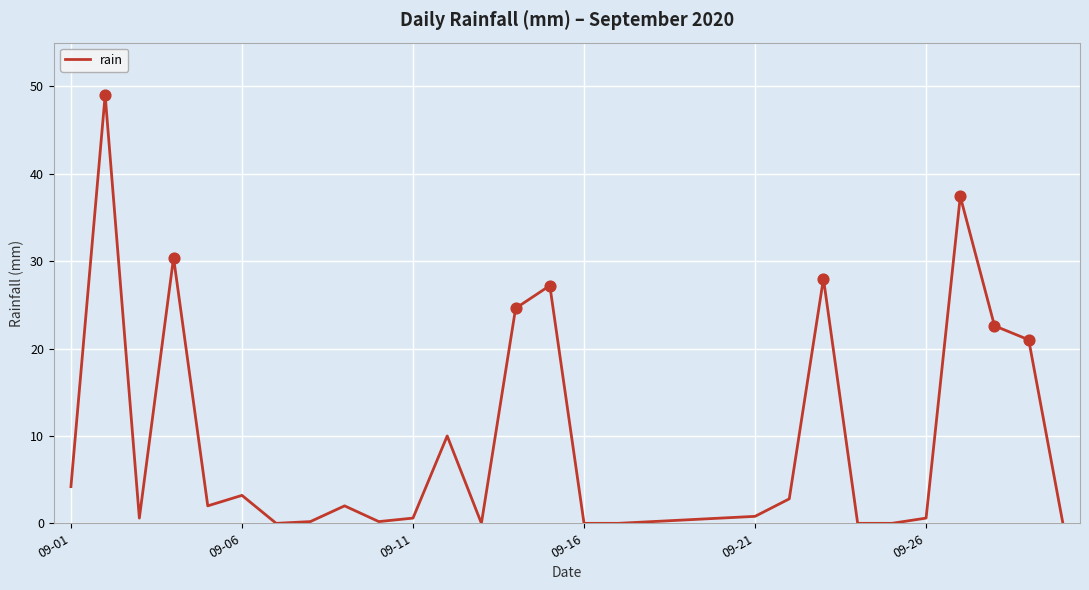

What is the difference between the maximum and minimum values?

49.0